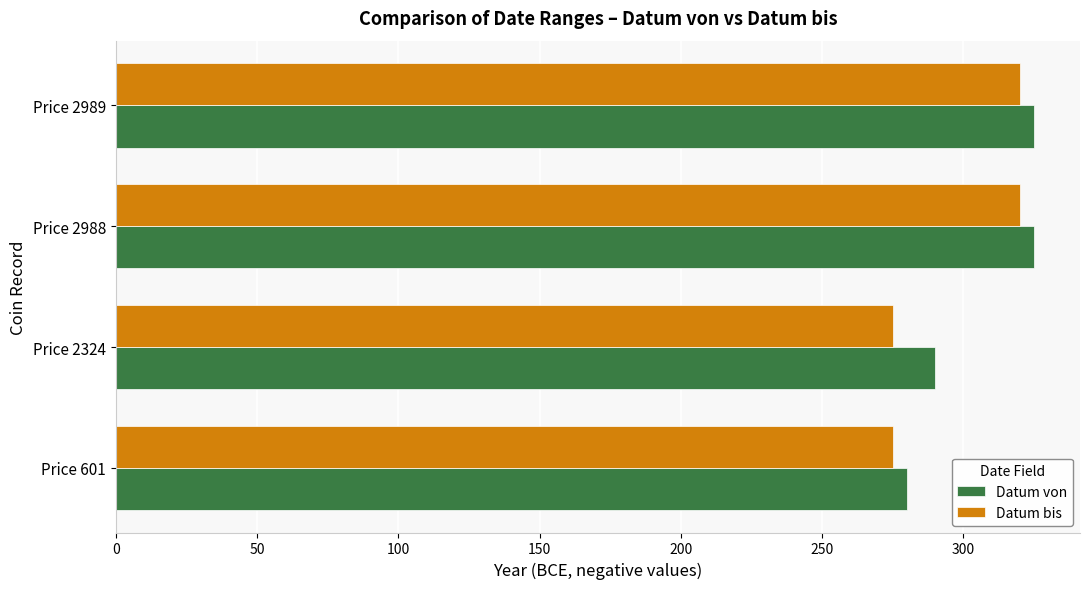

At how many categories does at least one series exceed 294?

2